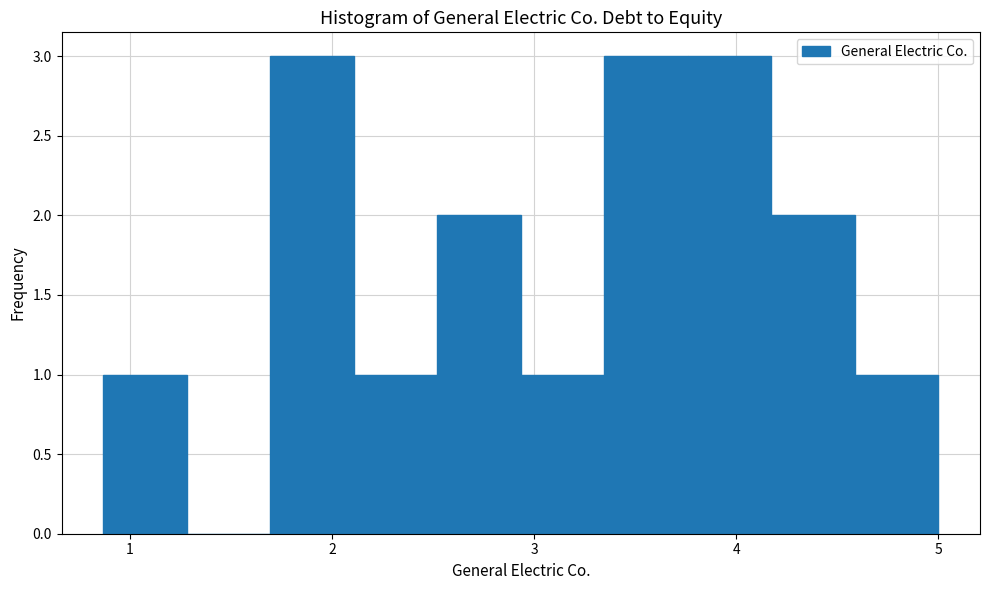

How tall is the bar that spans 4.6 to 5.0 on the x-axis? Neither the bar edges nor the heights are printed on the chart, so give them approximately, as read against the axes.

1